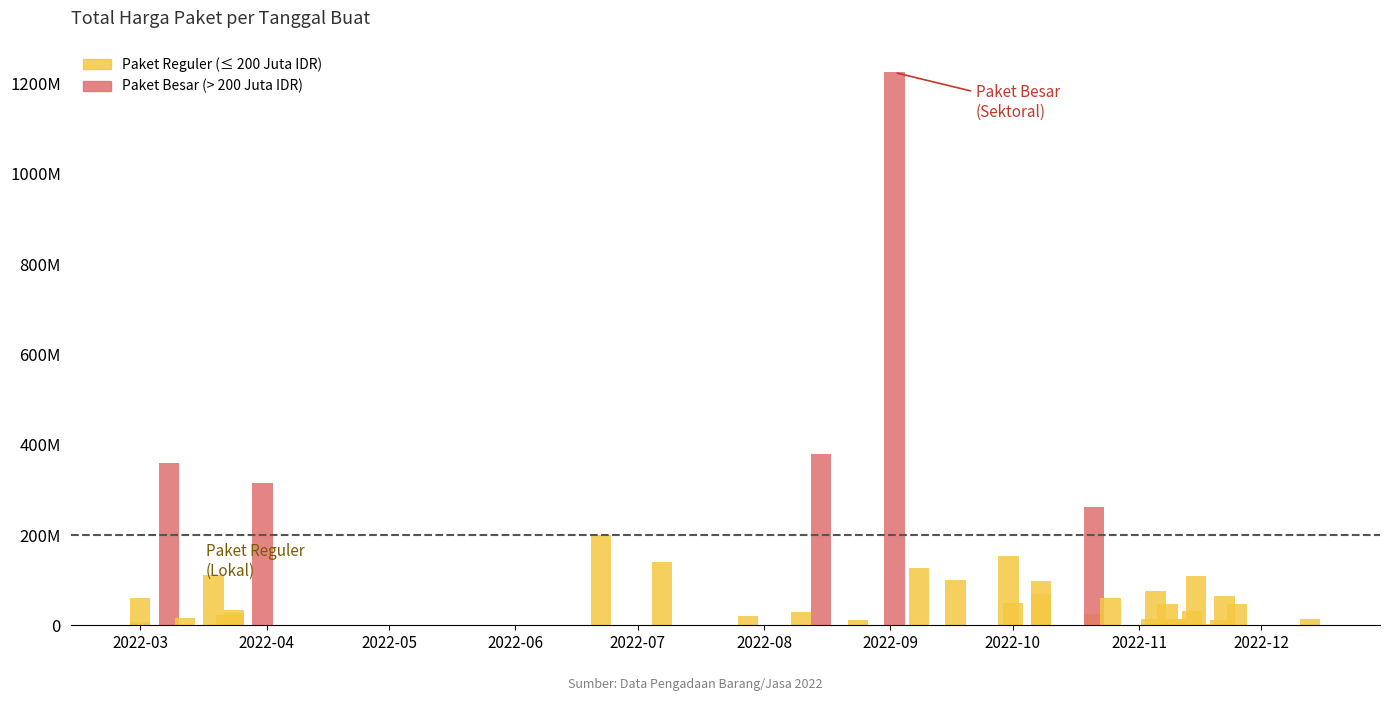

Between 2022-12-13 and 2022-03-12, which is larger?

2022-03-12